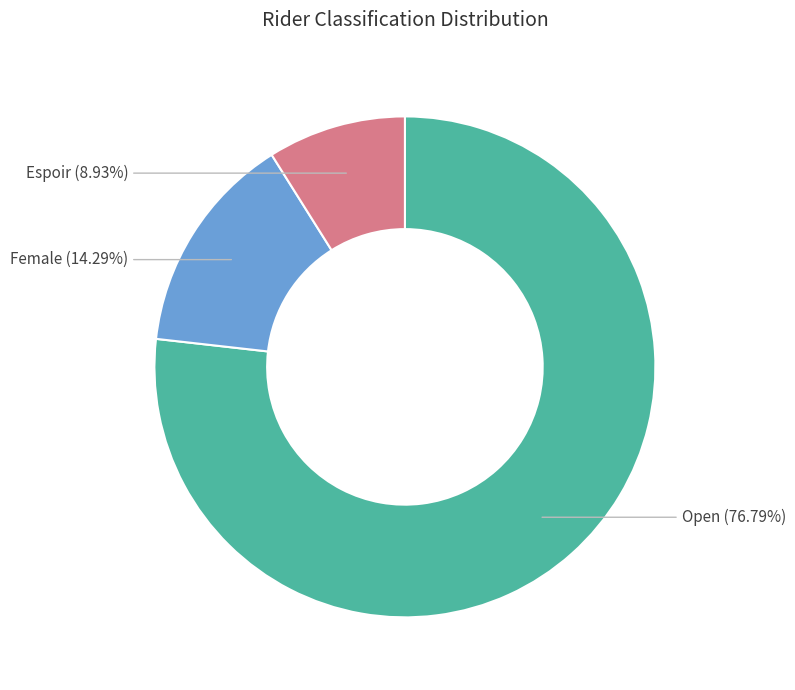

What is the total percentage of Open and Espoir?

85.7%